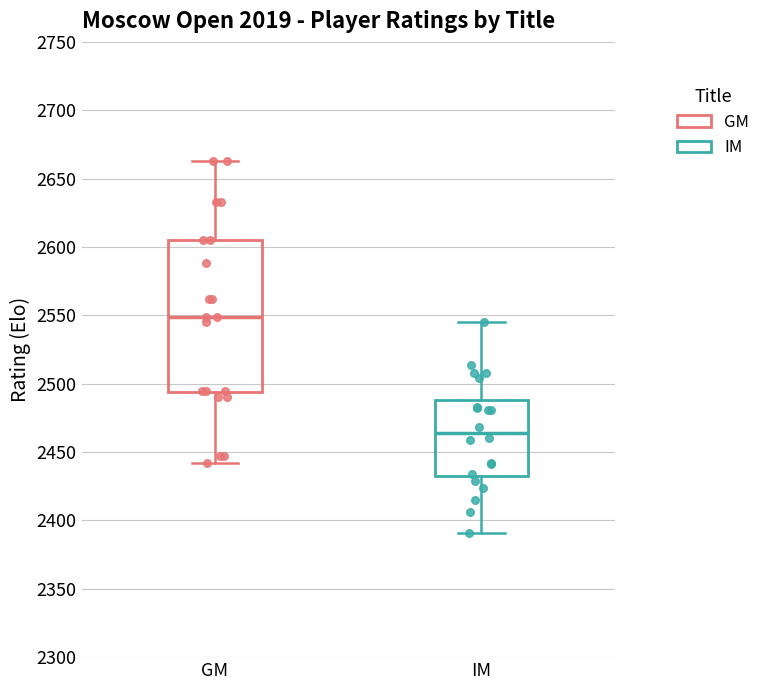

Reading left to right, read every box against the y-axis: the position of its median line, the range the box covers, and the ends of its whiskers. The values are not printed on the chart, so give them approximately, as read against the axis.

GM: median 2550, box 2495 to 2605, whiskers 2440 to 2665
IM: median 2465, box 2435 to 2490, whiskers 2390 to 2545